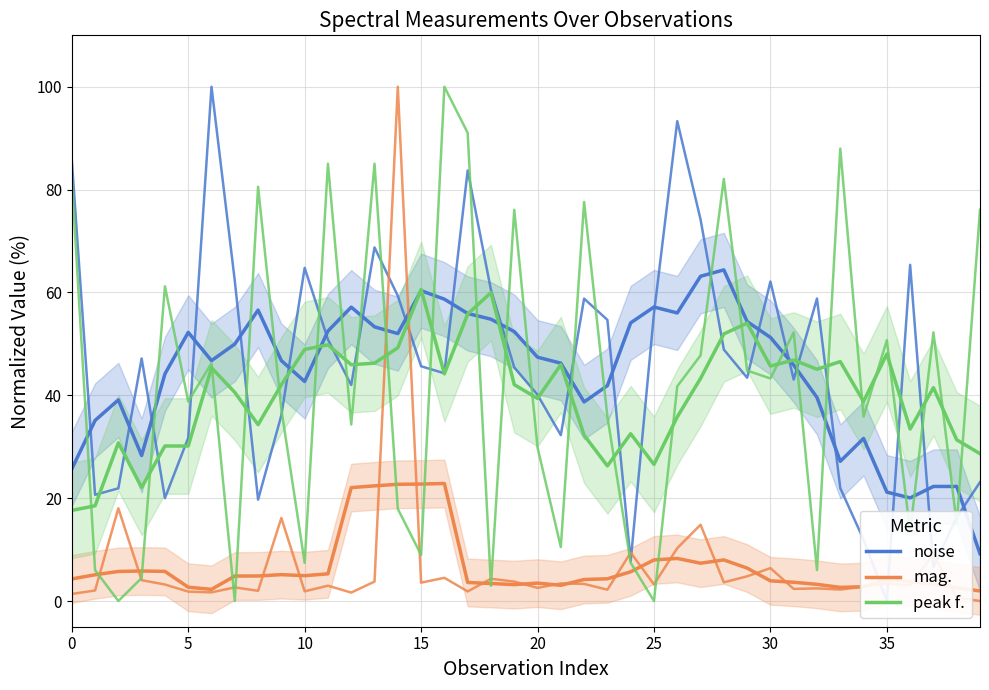

True or false: peak f. and noise cross at least once.

True